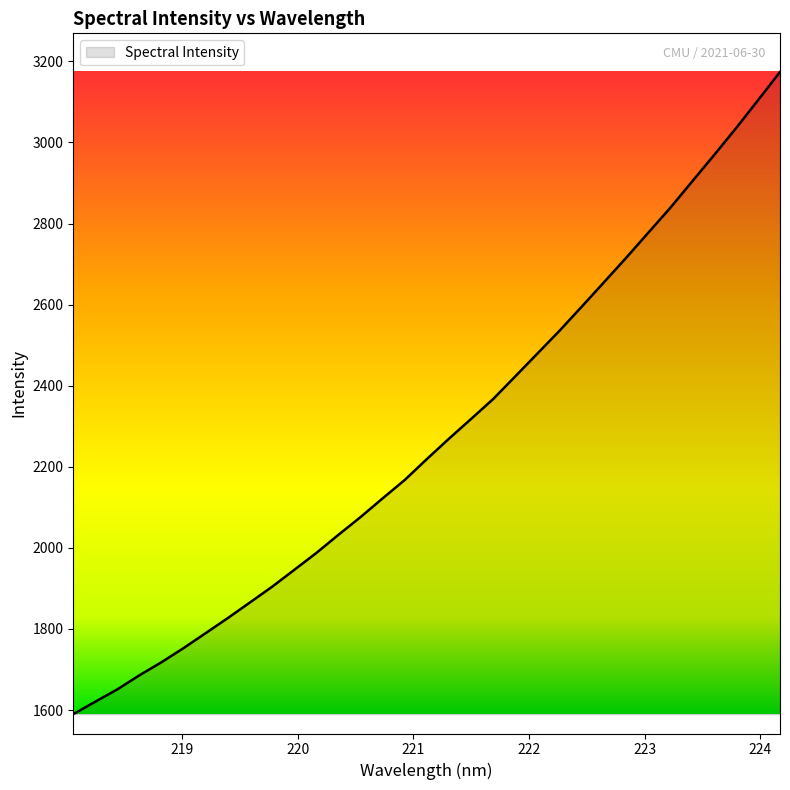

What is the smallest value displayed?

1589.9